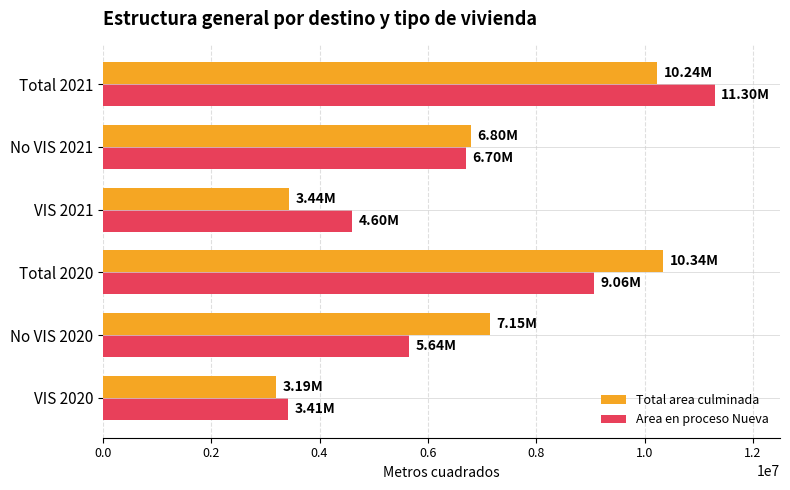

Which category has the highest value across all series?

Total 2021